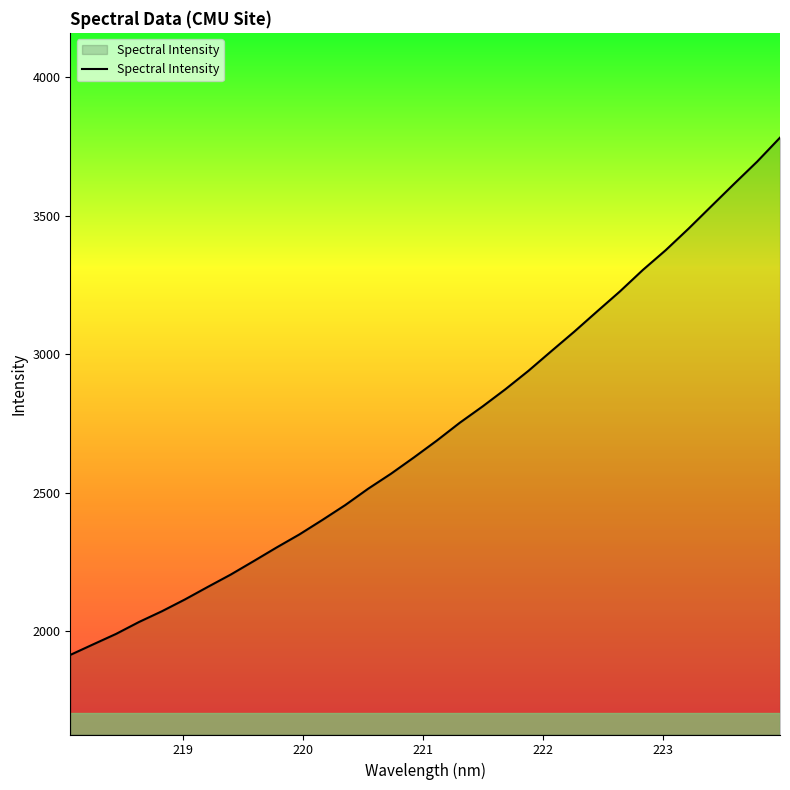

Reading left to right, list all the values displayed in this chart.

1915.3	1953.5	1991.3	2034.3	2073.1	2115.5	2160.9	2205.4	2253.8	2303.1	2350.4	2402.5	2456.3	2515.3	2569.6	2628.4	2689.1	2753.4	2812.5	2874.8	2940.8	3011.8	3082.0	3155.2	3227.6	3305.0	3376.5	3454.3	3535.6	3616.5	3696.3	3782.8